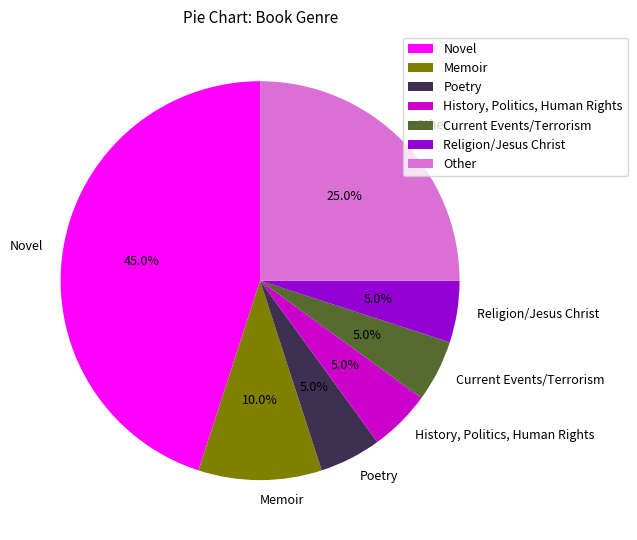

Which slice is the largest?

Novel